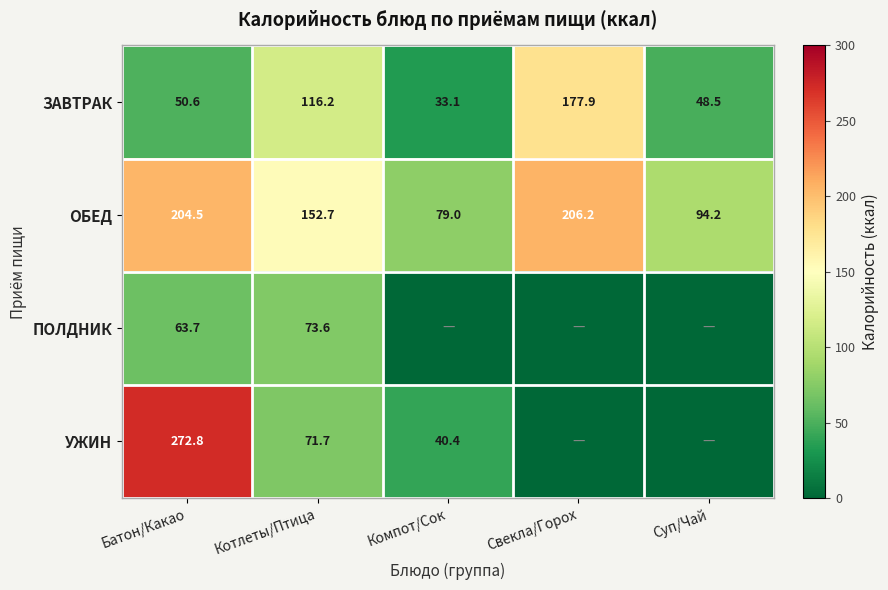

What is the maximum value for ОБЕД?

206.2